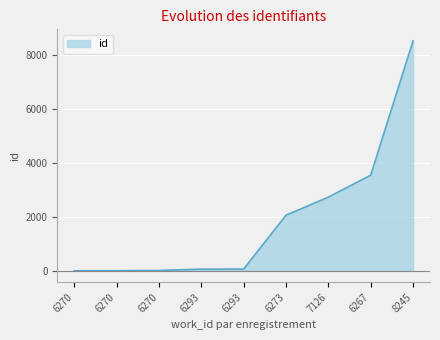

The value at 6273 is 470. True or false?

False